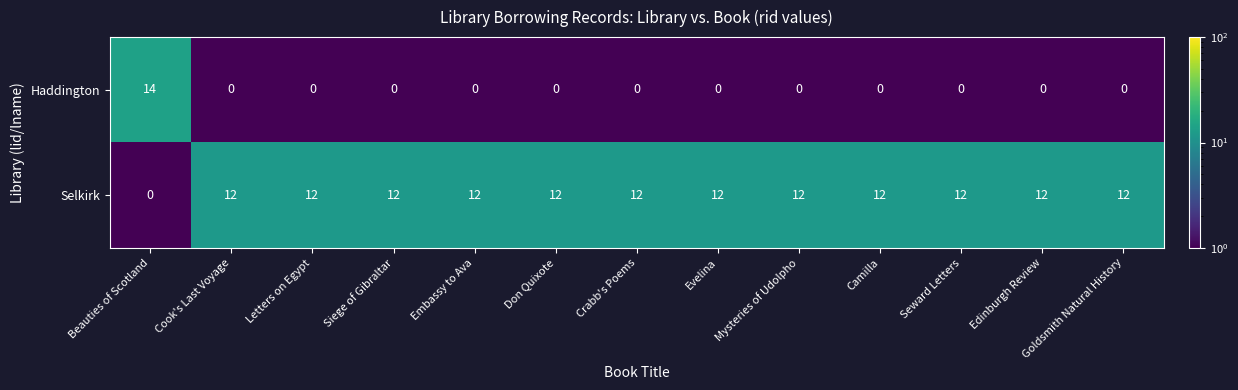

How many distinct data groups are displayed?

2